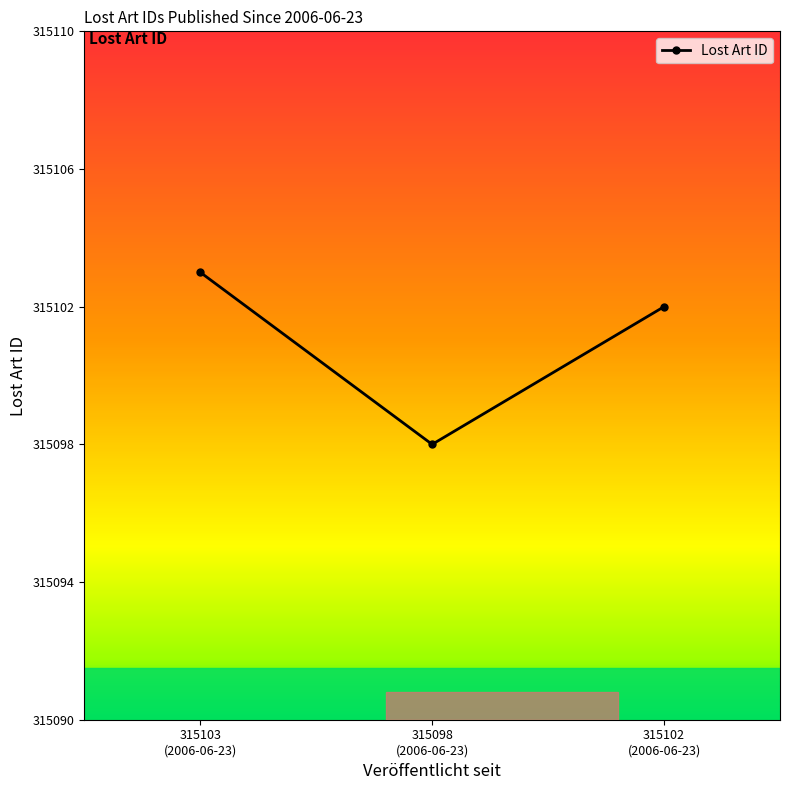

What is the sum of all values?

945303